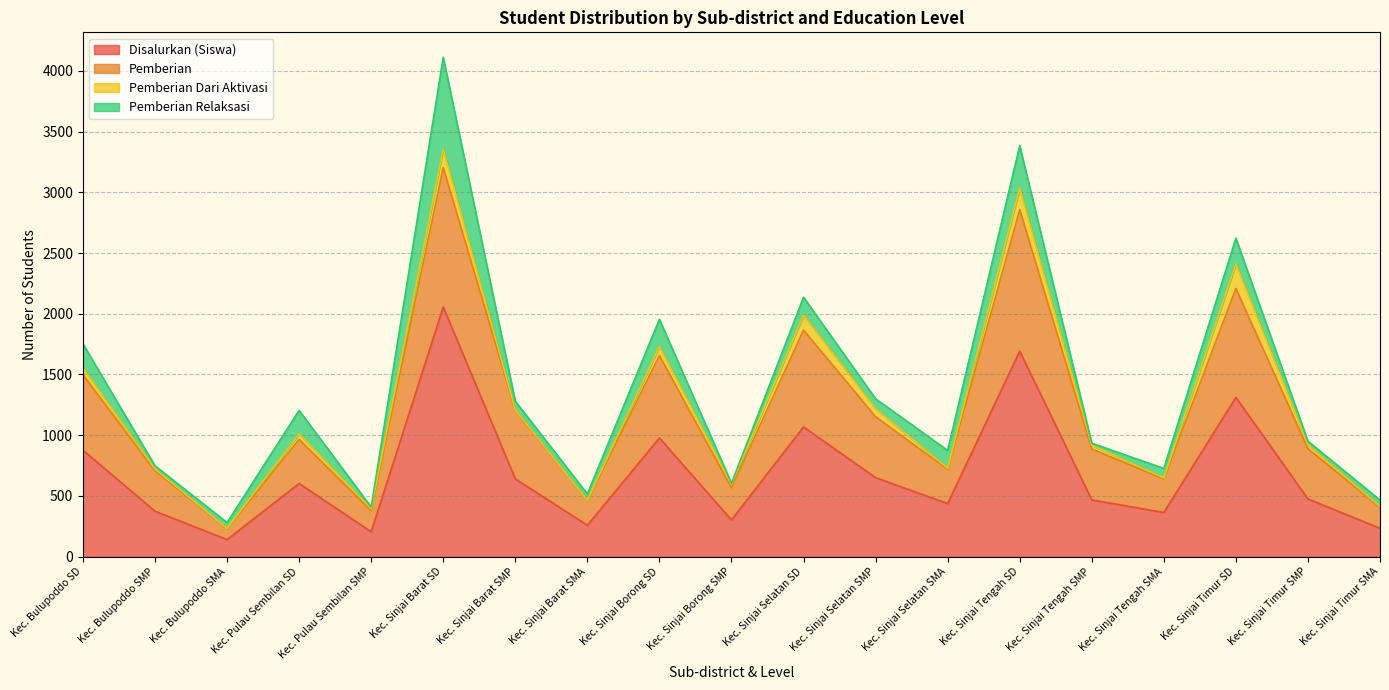

True or false: Pemberian has more than 0 interior local peaks.

True